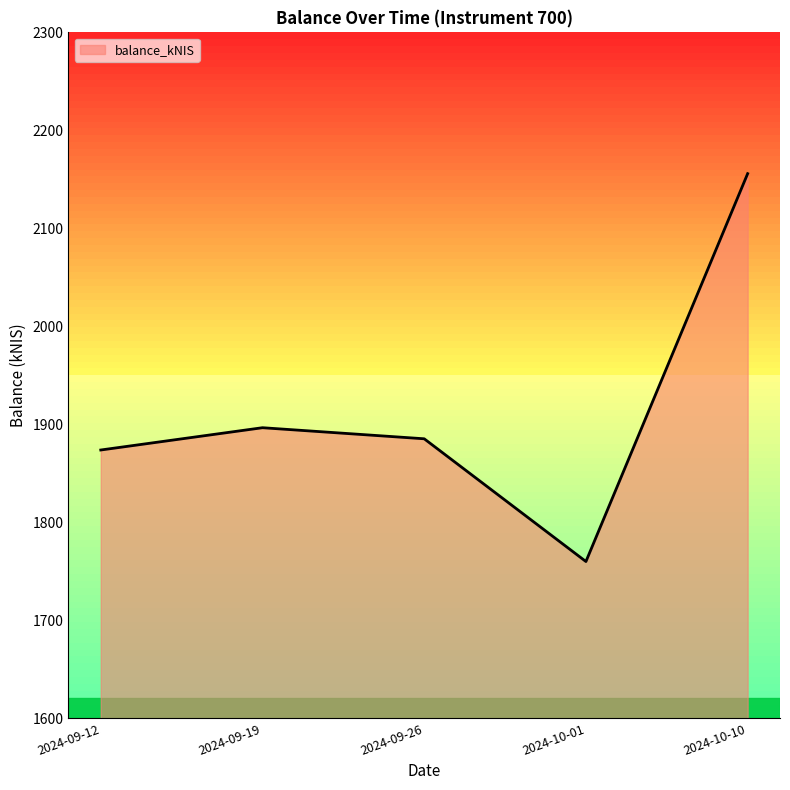

Reading left to right, list all the values displayed in this chart.

1873.8	1896.5	1885.2	1759.9	2155.8